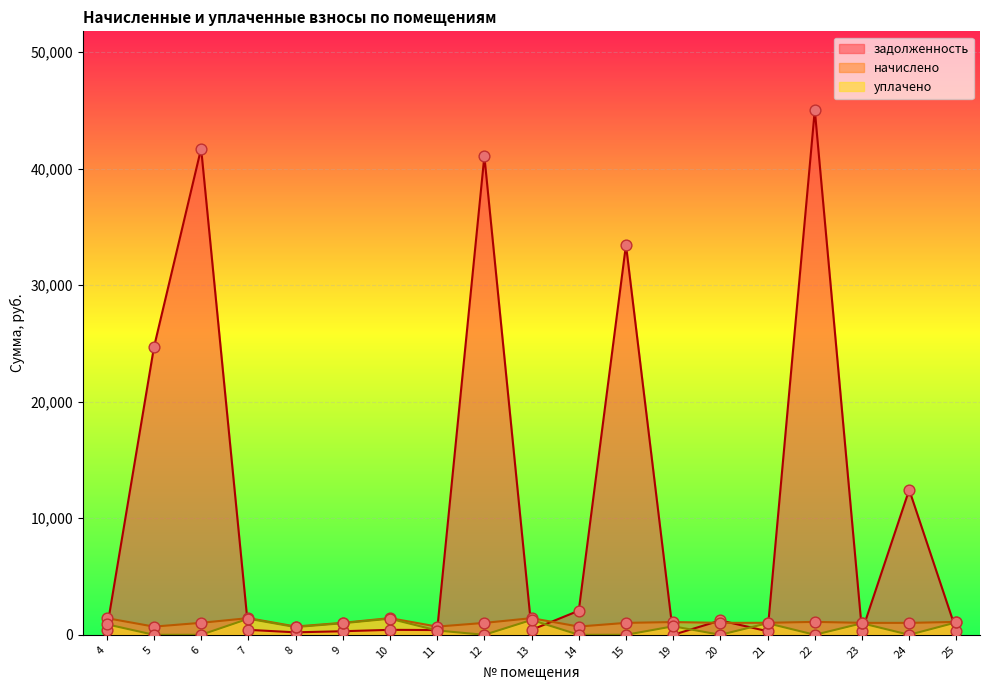

Is the value of задолженность at 12 greater than the value of уплачено at 24?

Yes